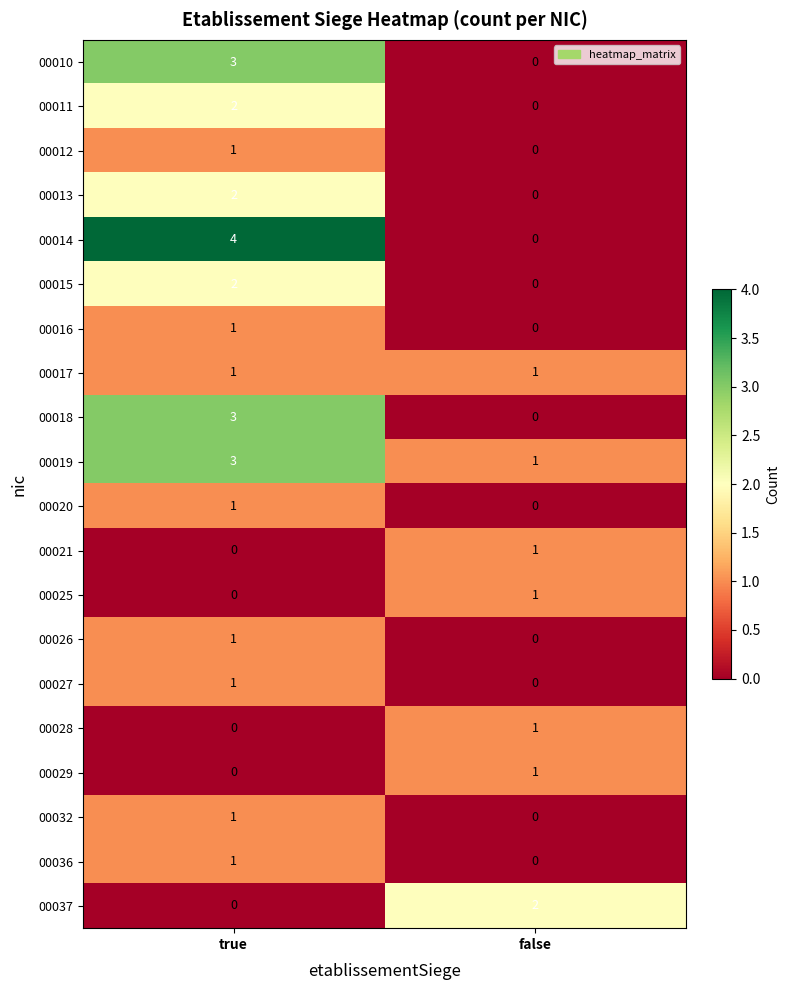

What is the difference between the 00010 values at true and false?

3